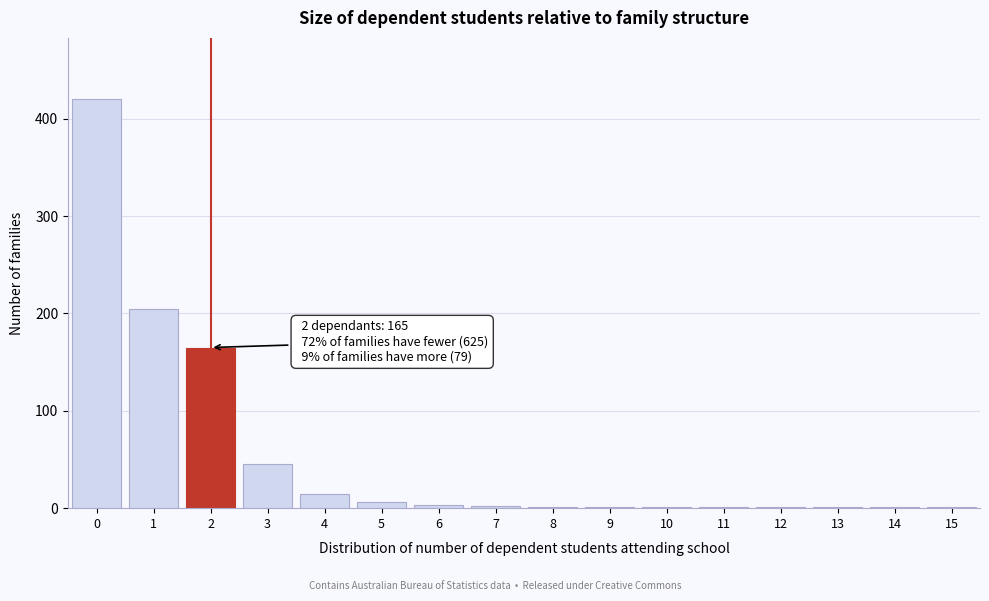

What is the sum of all values?

869